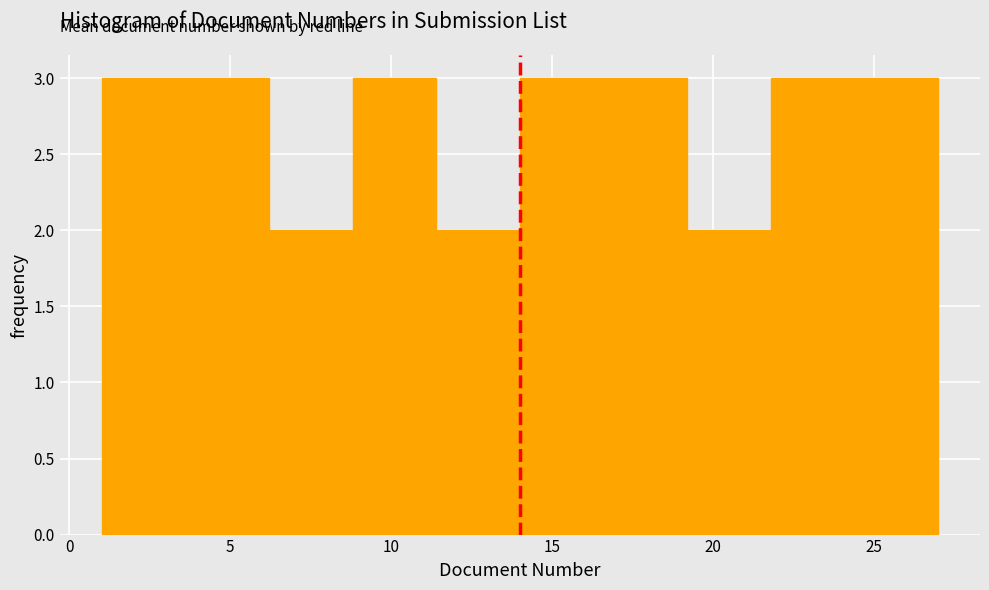

Reading left to right, list every bar in this chart as the range it spans on the x-axis followed by its height. Neither the bar edges nor the heights are printed on the chart, so give them approximately, as read against the axes.

1.0 to 3.6: 3
3.6 to 6.2: 3
6.2 to 8.8: 2
8.8 to 11.4: 3
11.4 to 14.0: 2
14.0 to 16.6: 3
16.6 to 19.2: 3
19.2 to 21.8: 2
21.8 to 24.4: 3
24.4 to 27.0: 3